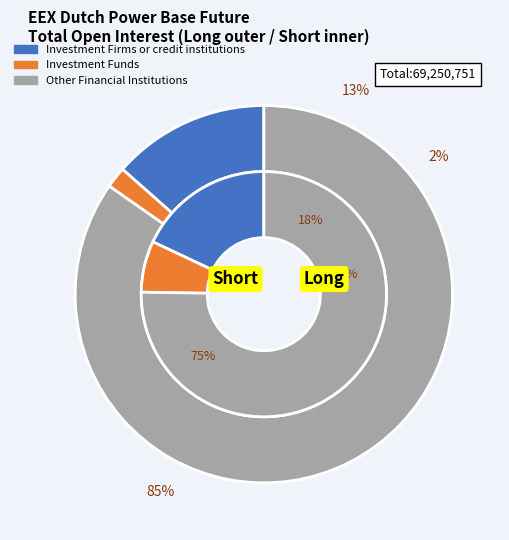

To the nearest percent, what is the combined percentage of Investment Firms or credit institutions and Investment Funds?

15%